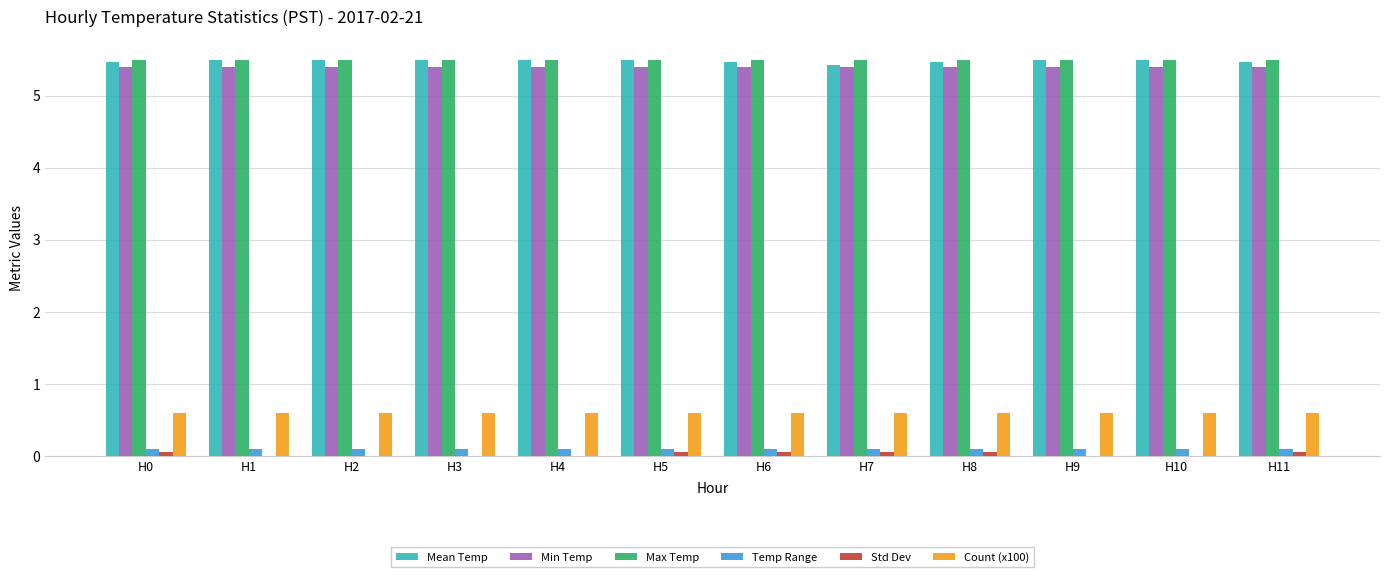

Is the value of Min Temp at H1 greater than the value of Count (x100) at H6?

Yes